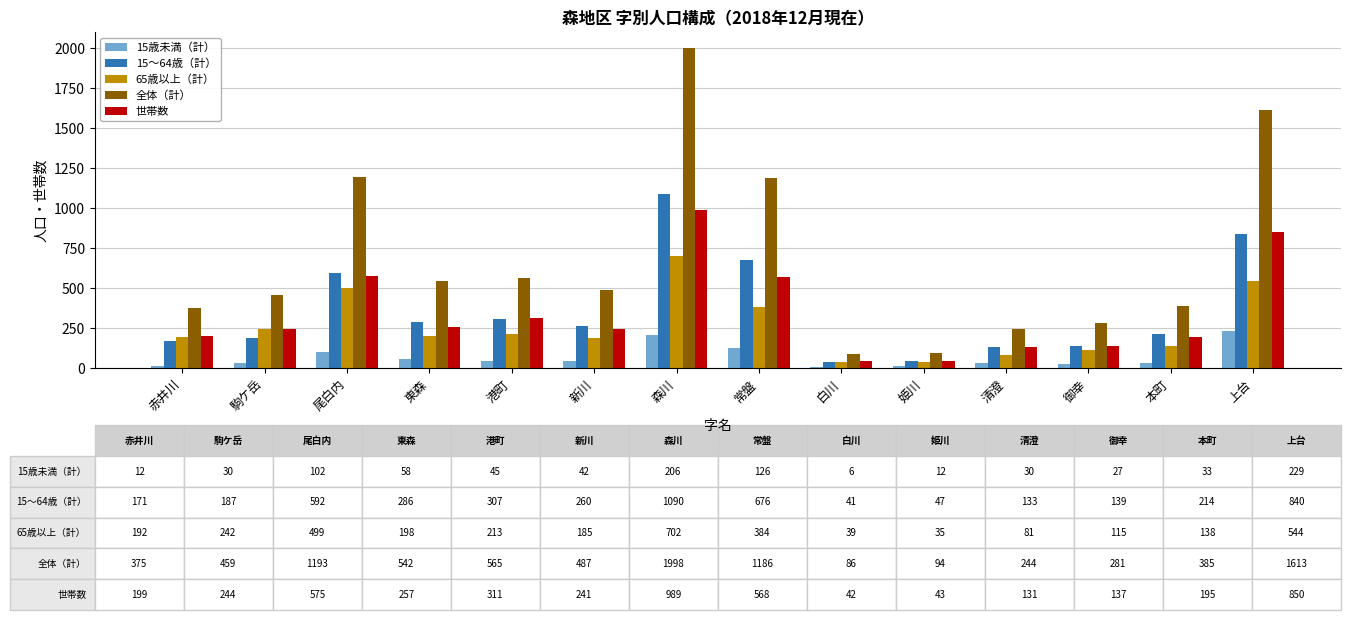

Is it true that 15～64歳（計） equals 1165 at 常盤?

False